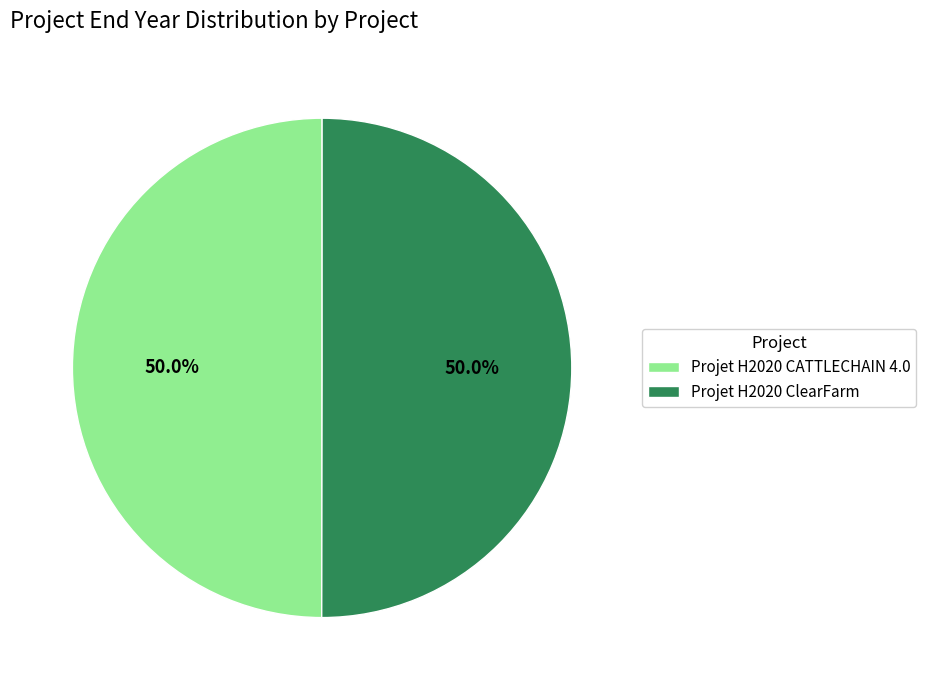

What percentage is the Projet H2020 ClearFarm slice, to the nearest percent?

50%